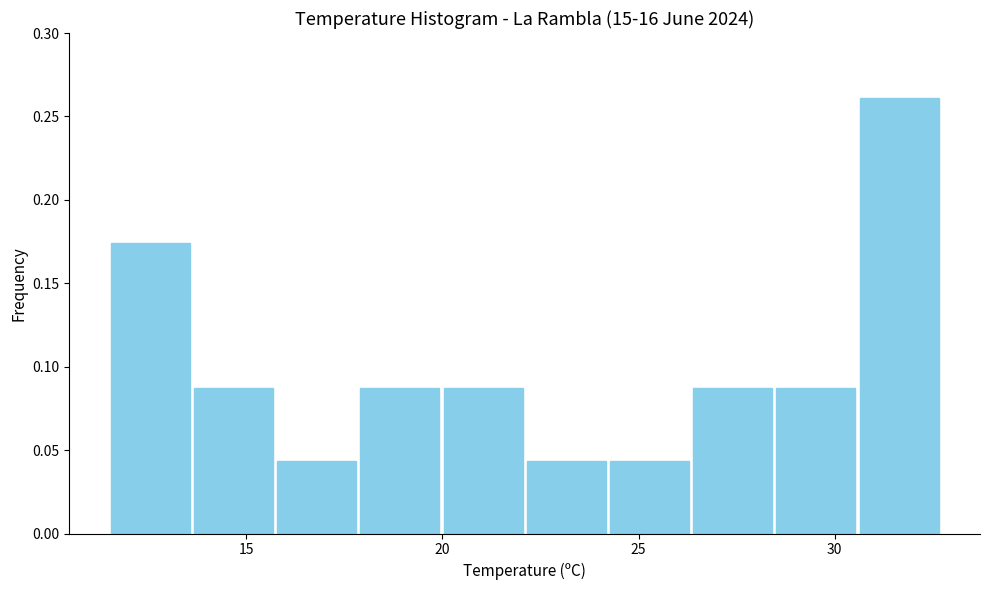

Reading left to right, transcribe this chart: for each bar, give the range it covers on the x-axis and its height. Neither the bar edges nor the heights are printed on the chart, so give them approximately, as read against the axes.

11.5 to 13.5: 0.175
13.5 to 15.5: 0.085
15.5 to 18.0: 0.045
18.0 to 20.0: 0.085
20.0 to 22.0: 0.085
22.0 to 24.0: 0.045
24.0 to 26.5: 0.045
26.5 to 28.5: 0.085
28.5 to 30.5: 0.085
30.5 to 32.5: 0.260